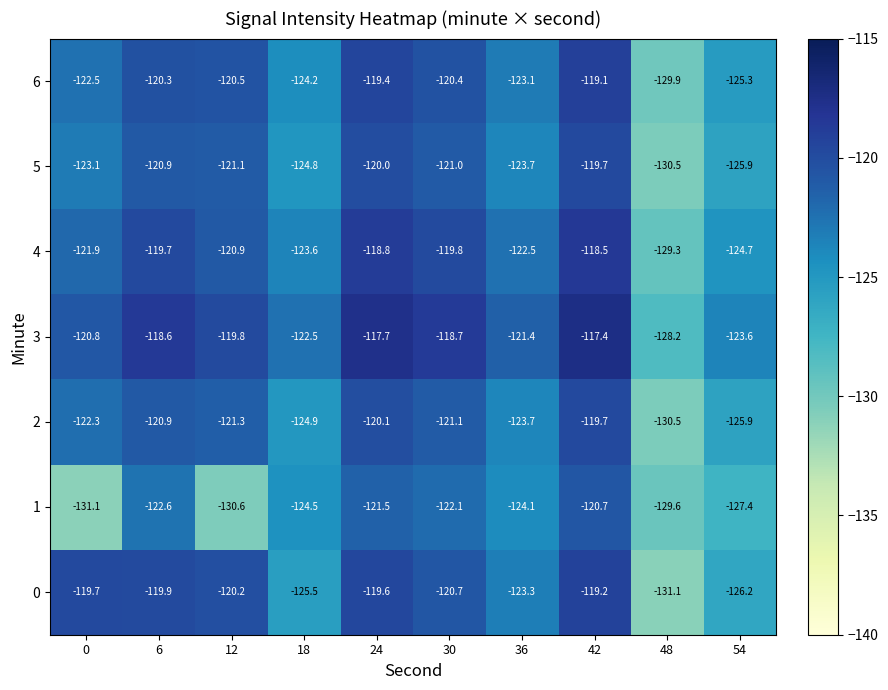

What is the difference between the maximum and second lowest values in the 0 series?

7.0